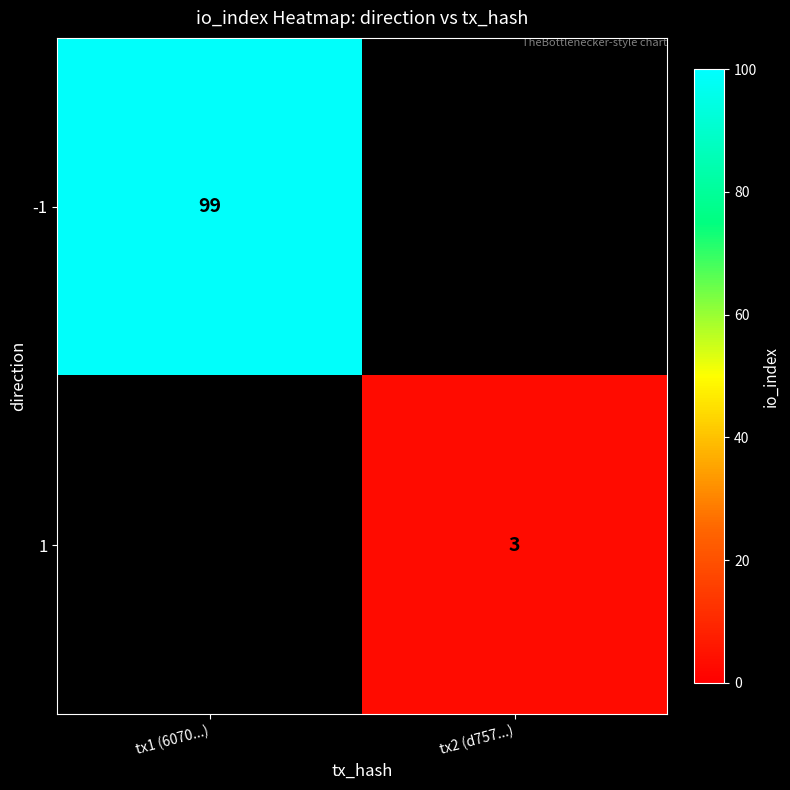

Is the value of -1 at tx1 (6070...) greater than the value of 1 at tx2 (d757...)?

Yes